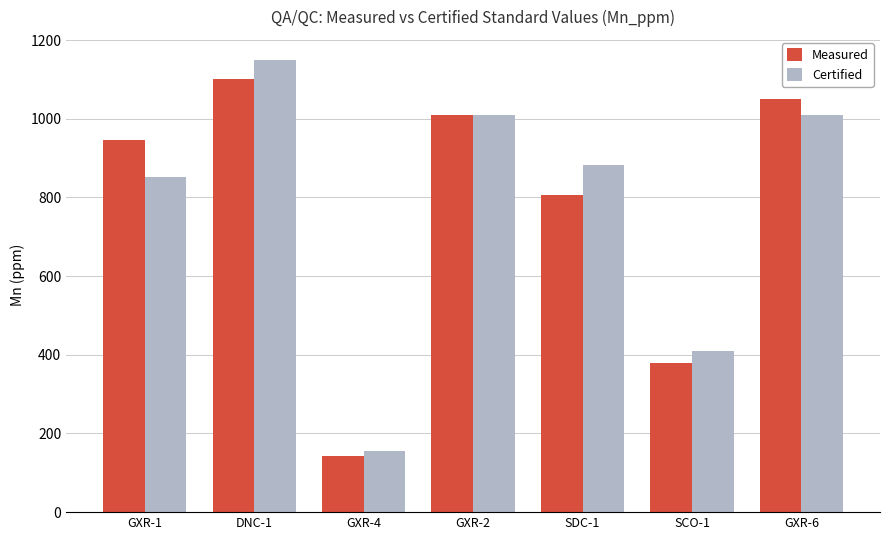

The Measured series shows 1010 at GXR-2. True or false?

True